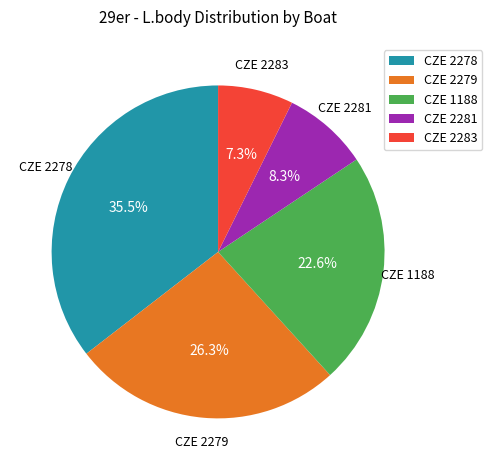

To the nearest percent, what is the difference between the CZE 2281 and CZE 2283 slice percentages?

1%